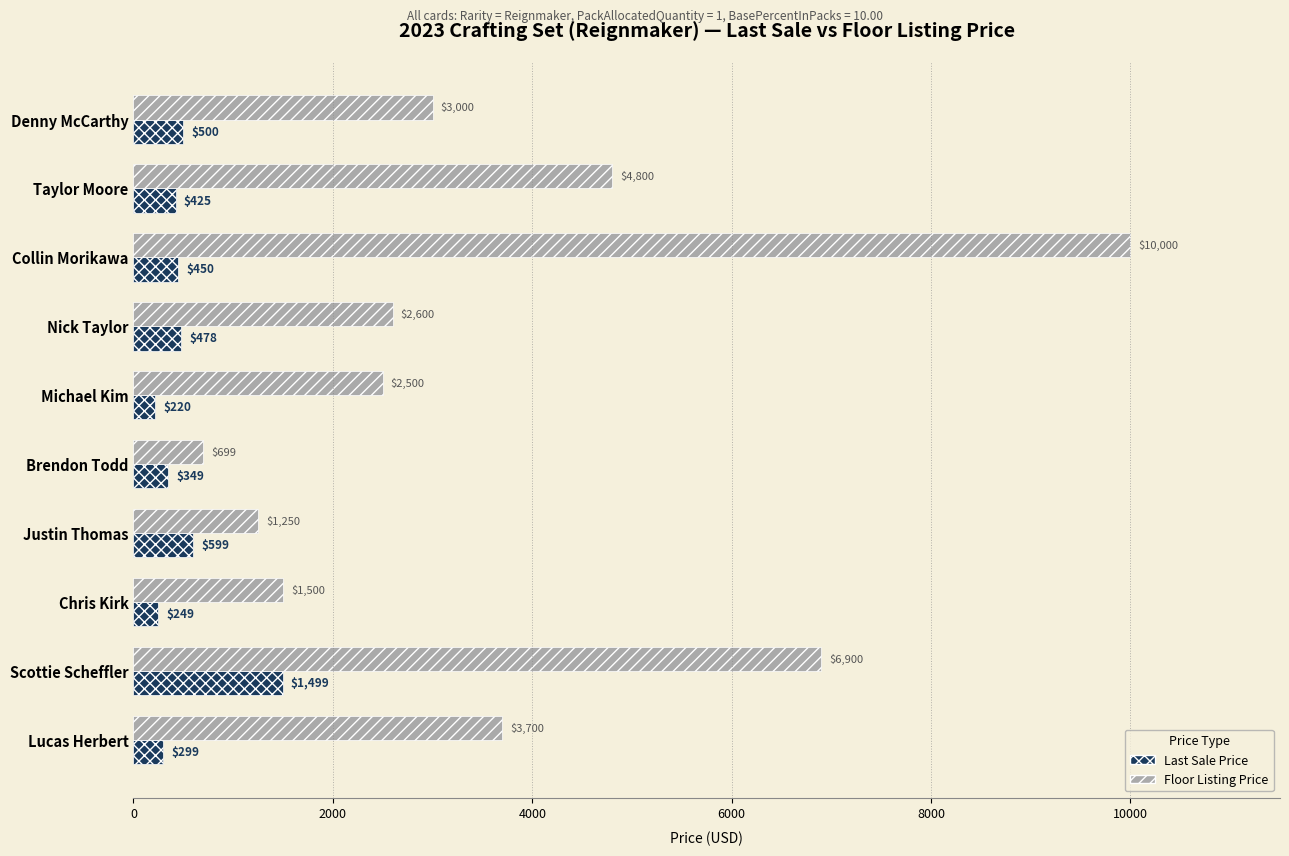

What is the difference between the highest and lowest values at Taylor Moore?

4375.0